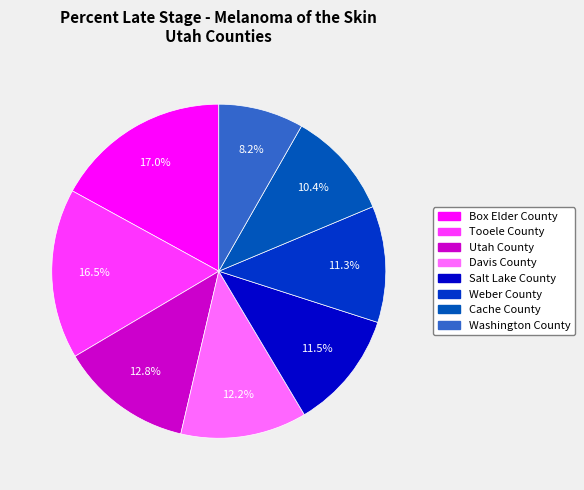

What percentage is the Weber County slice, to the nearest percent?

11%